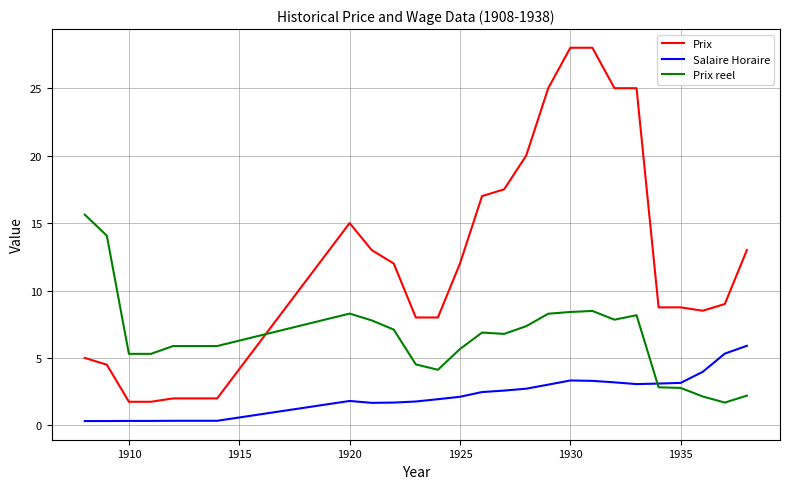

After their last crossing, which series has the higher values: Prix or Prix reel?

Prix